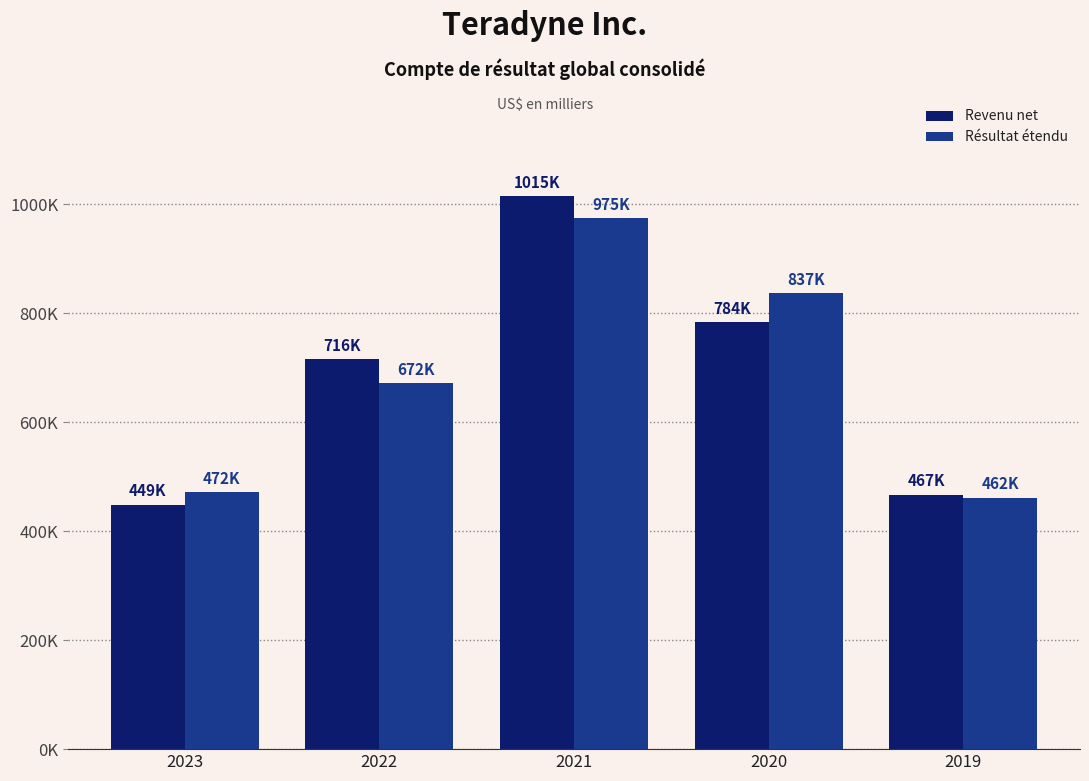

Which series has the largest total across all categories?

Revenu net